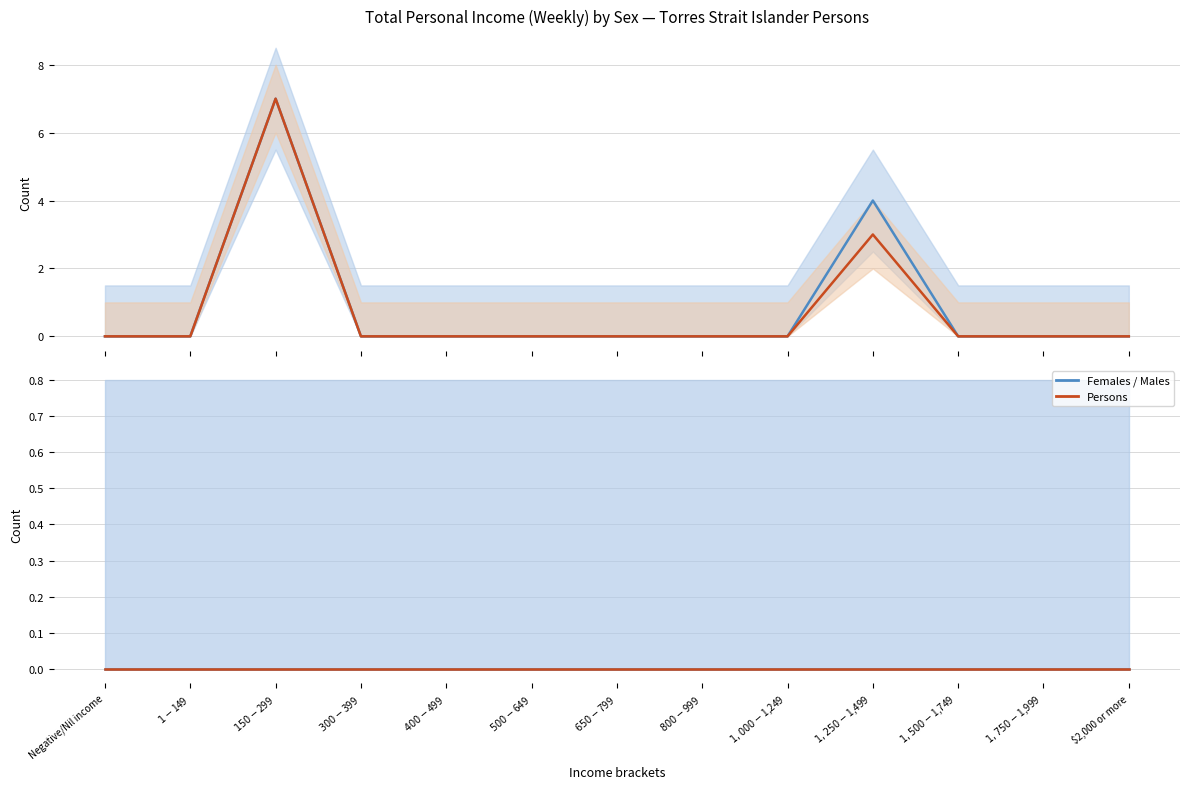

In Females, how many points are higher than both neighbors (excluding endpoints)?

2